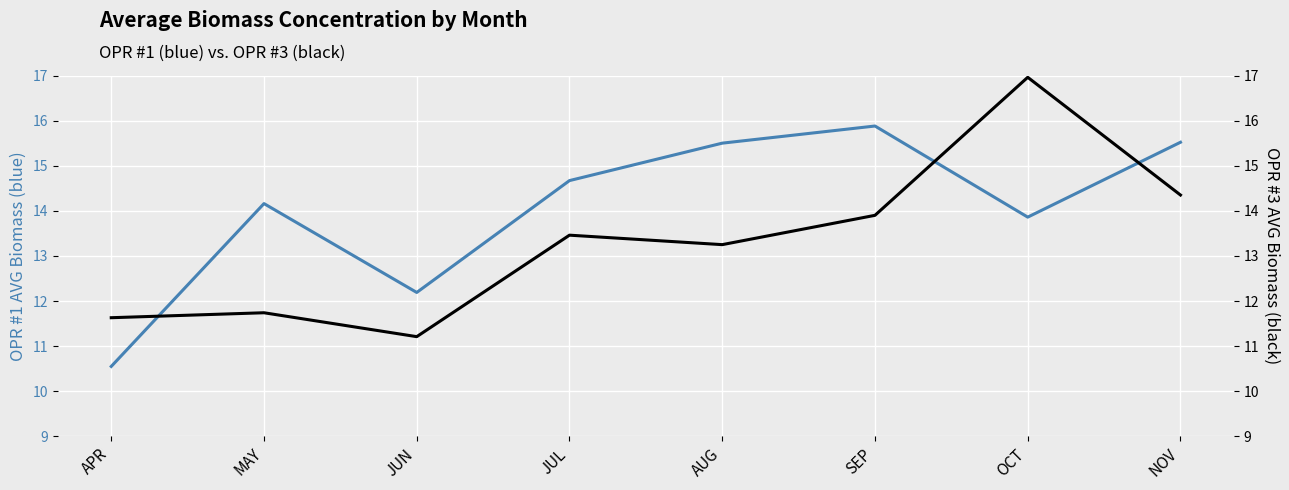

What is the difference between the highest and lowest values at JUN?

1.0